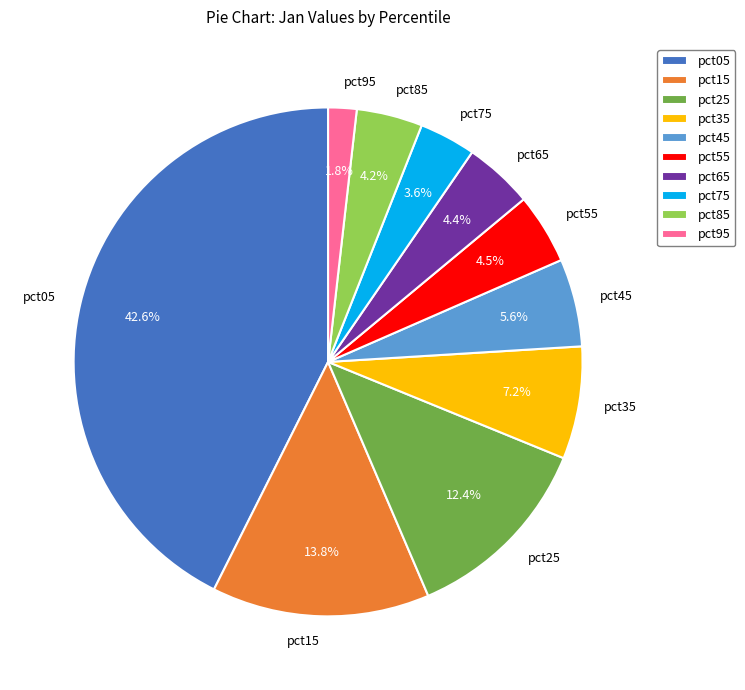

To the nearest percent, what is the difference between the pct05 and pct75 slice percentages?

39%